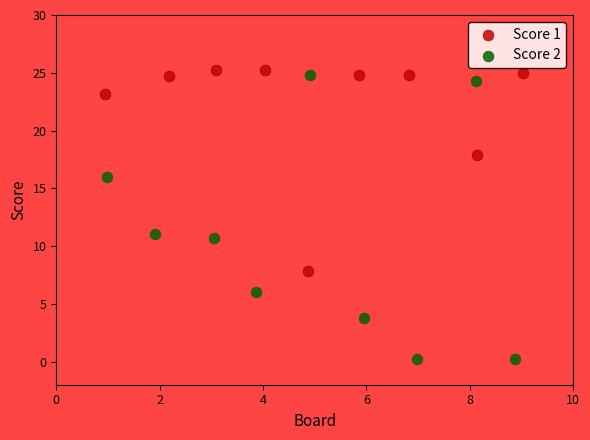

Which series has the largest Y range (max minus min)?

Score 2